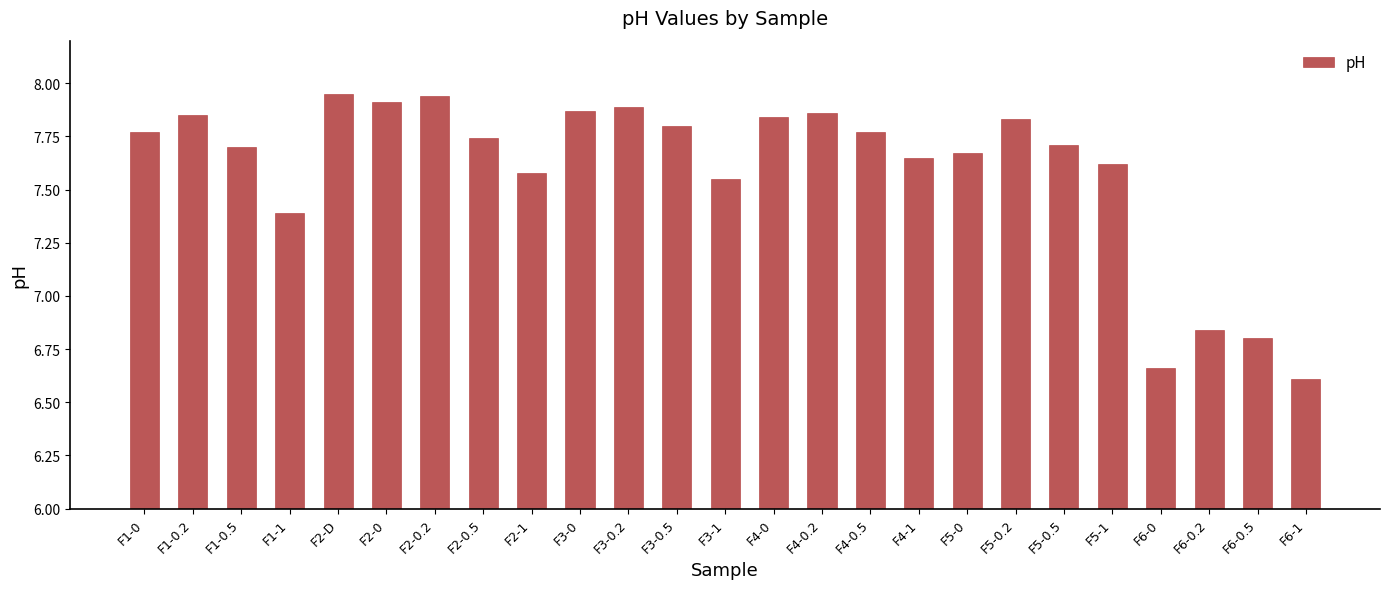

What is the label of the 4th bar from the left?

F1-1